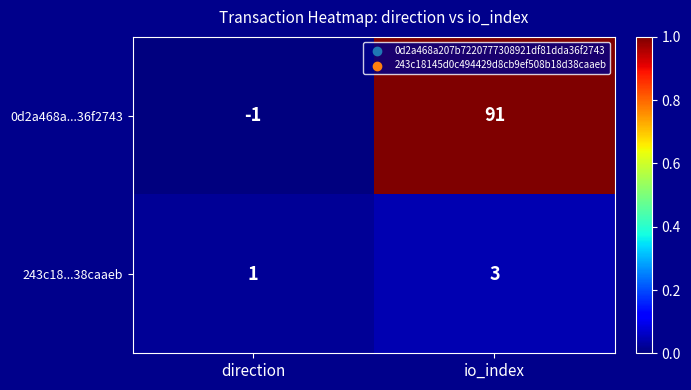

Is it true that 243c18...38caaeb equals 2 at direction?

False